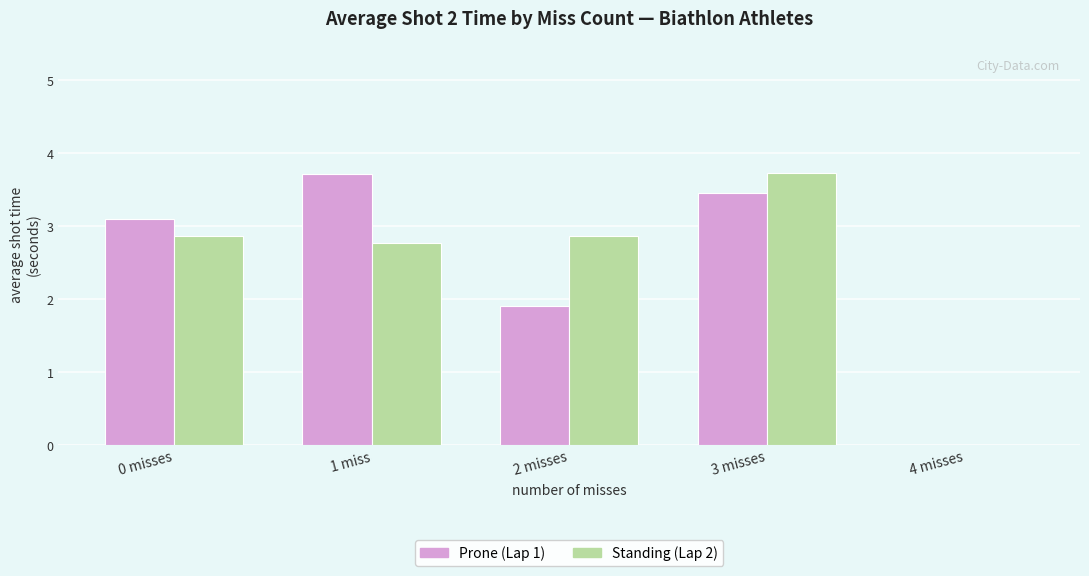

True or false: Prone (Lap 1) has a value of 3.1 at 0 misses.

True